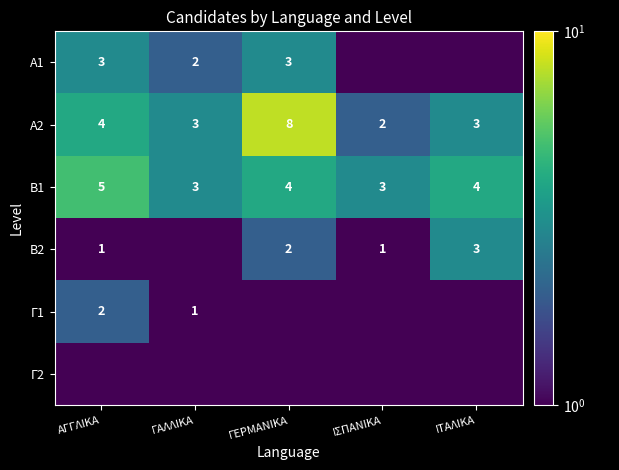

What is the difference between the Β1 values at ΓΕΡΜΑΝΙΚΑ and ΓΑΛΛΙΚΑ?

1.0